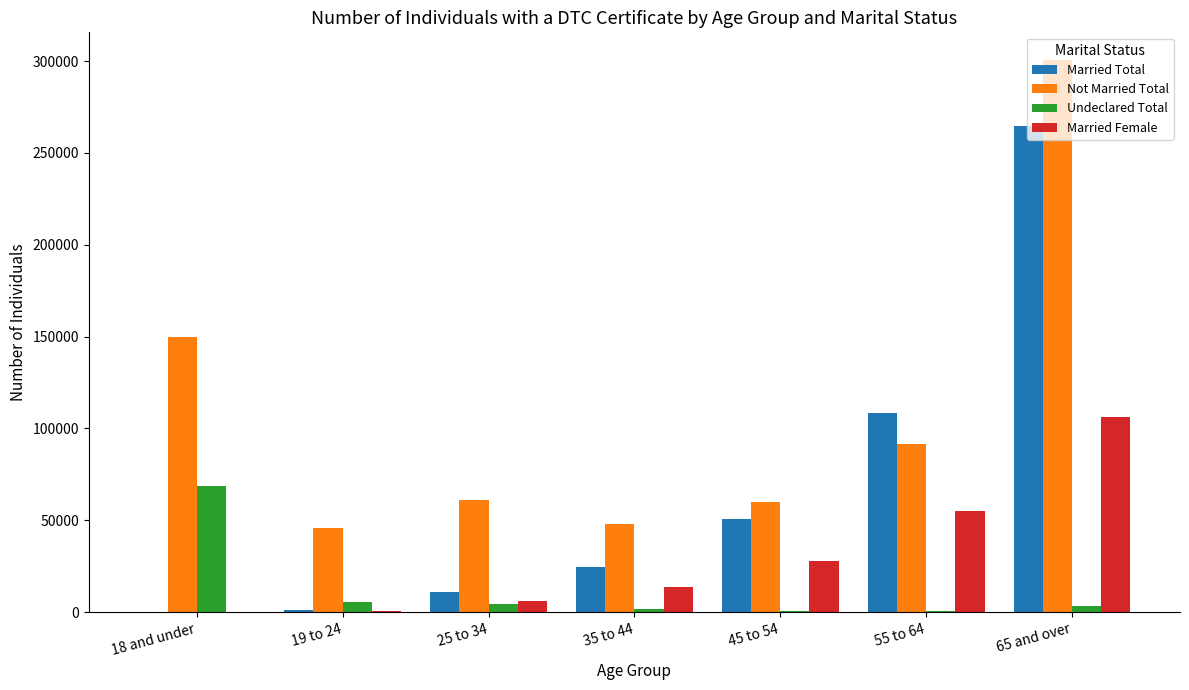

Which category has the highest value in the Married Total series?

65 and over